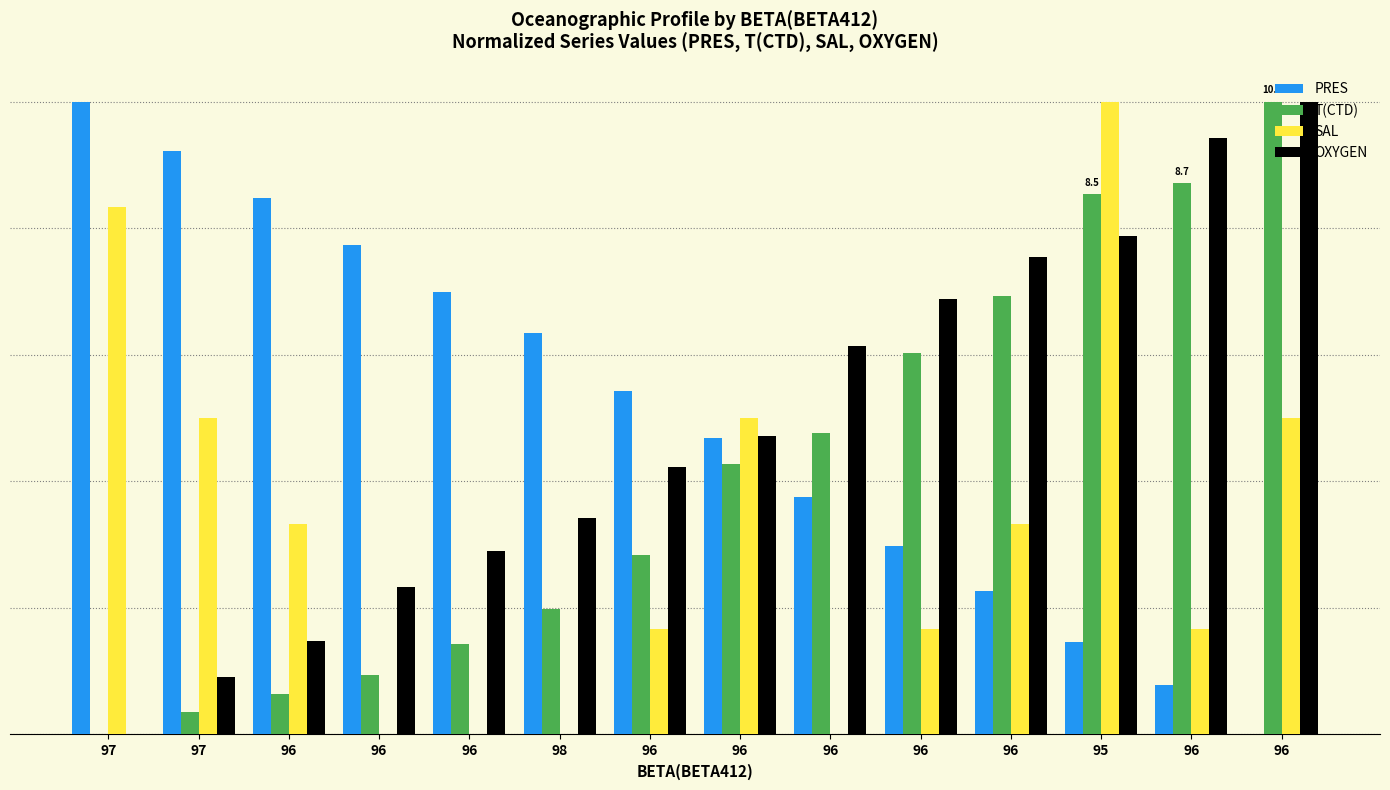

What are all the series names shown in the legend?

PRES, T(CTD), SAL, OXYGEN